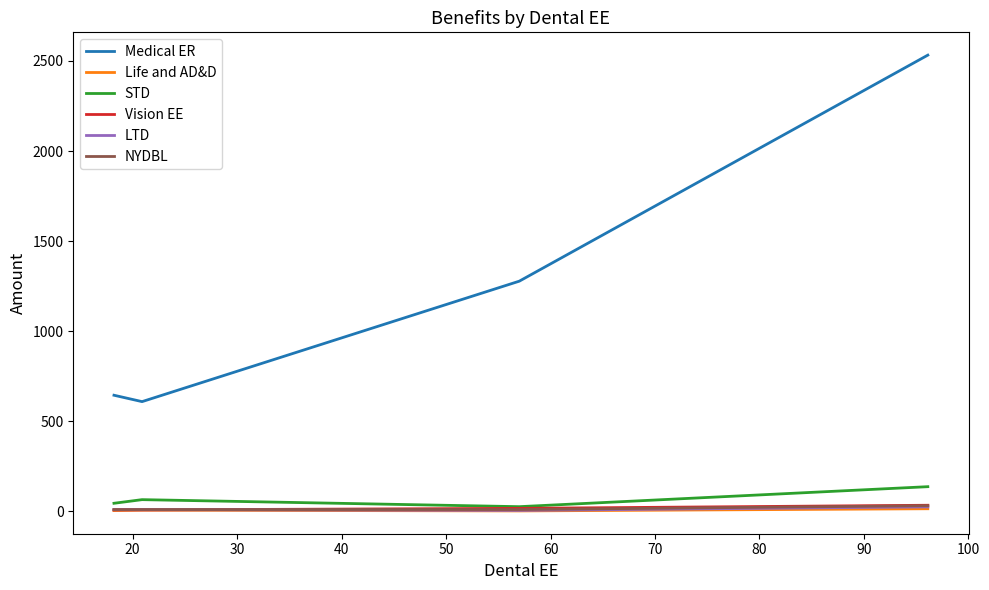

Which series has the largest range (max minus min)?

Medical ER